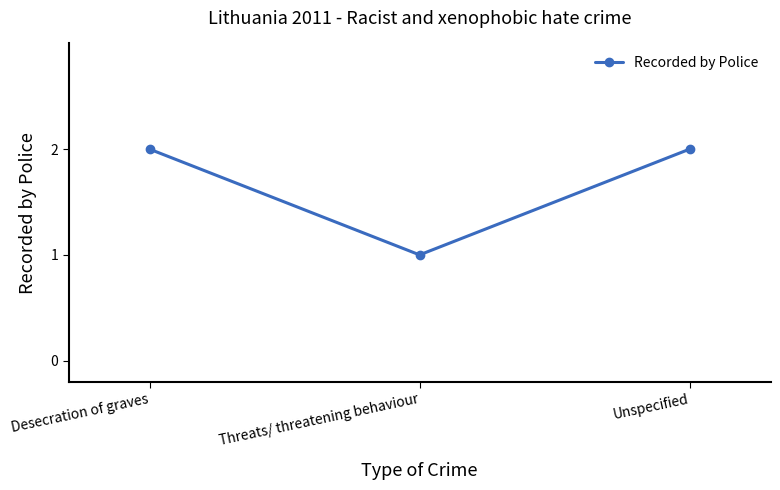

What is the minimum value shown in the chart?

1